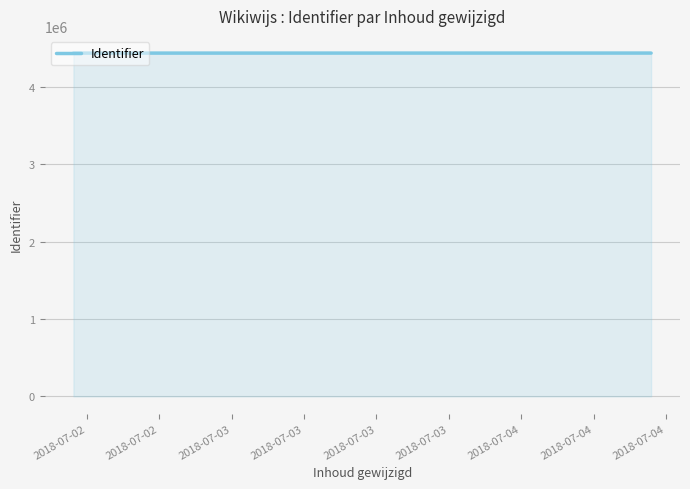

What is the sum of all values?

22198896